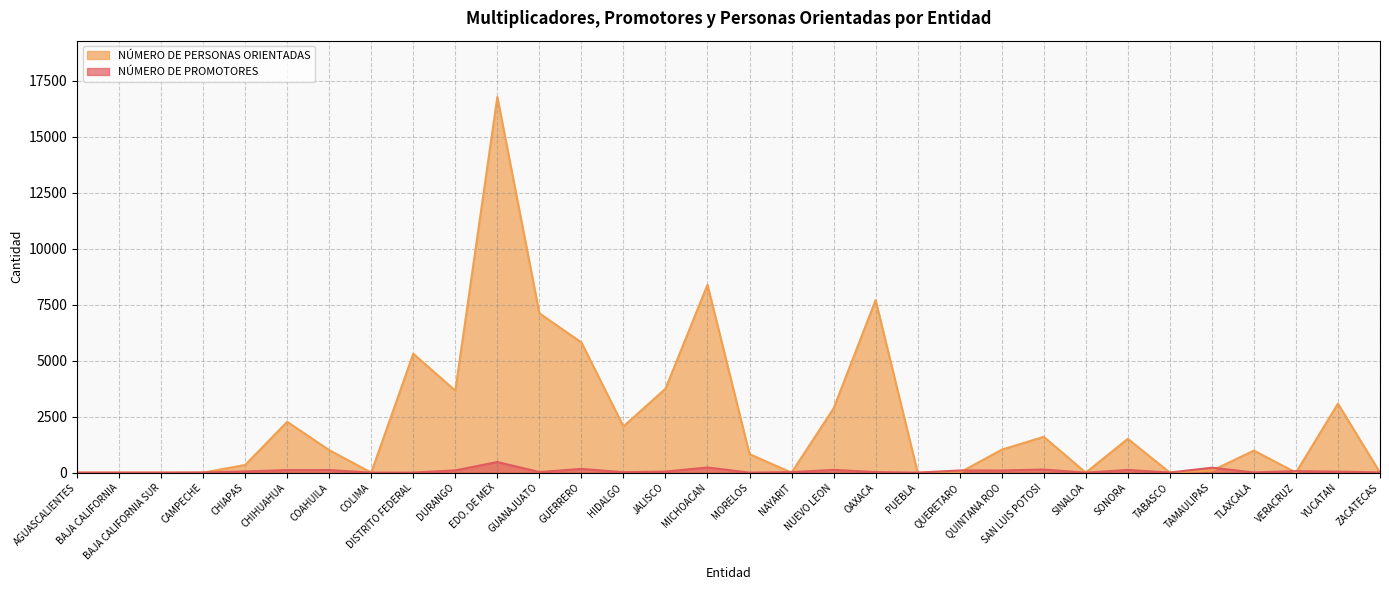

At which label does NÚMERO DE PERSONAS ORIENTADAS first exceed 1003?

CHIHUAHUA